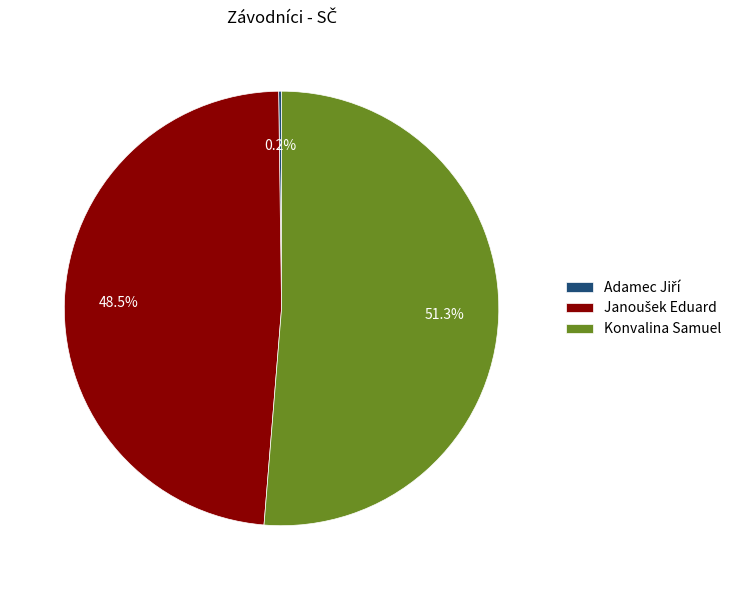

What percentage is NOT represented by Konvalina Samuel?

48.7%